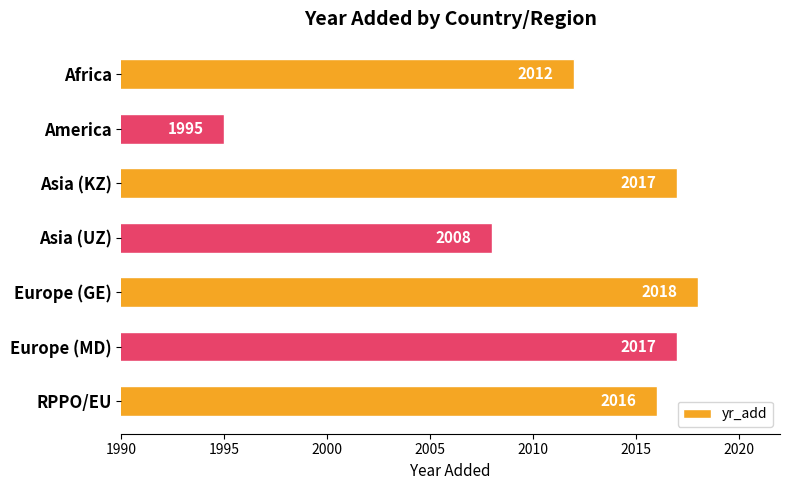

At which label is the value closest to 2006?

Asia (UZ)